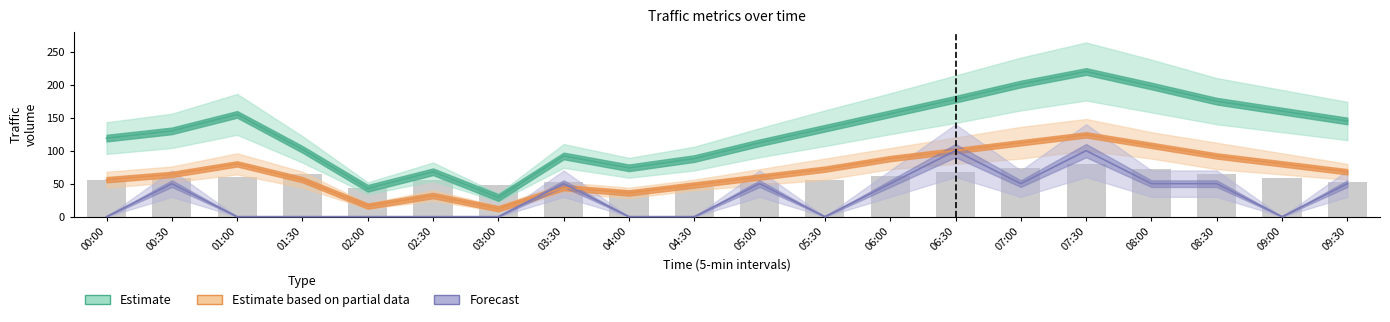

Reading right to left, transcribe all the data shown in this chart.

Estimate (col_5): 09:30=145	09:00=160	08:30=175	08:00=198	07:30=220	07:00=201	06:30=178	06:00=156	05:30=134	05:00=112	04:30=88	04:00=74	03:30=92	03:00=29	02:30=68	02:00=43	01:30=102	01:00=155	00:30=130	00:00=119
Estimate partial (col_4): 09:30=68	09:00=80	08:30=92	08:00=108	07:30=124	07:00=112	06:30=100	06:00=88	05:30=72	05:00=60	04:30=48	04:00=36	03:30=44	03:00=12	02:30=32	02:00=16	01:30=56	01:00=80	00:30=64	00:00=56
Forecast (col_8): 09:30=50	09:00=0	08:30=50	08:00=50	07:30=100	07:00=50	06:30=100	06:00=50	05:30=0	05:00=50	04:30=0	04:00=0	03:30=50	03:00=0	02:30=0	02:00=0	01:30=0	01:00=0	00:30=50	00:00=0
col_6: 09:30=52	09:00=58	08:30=65	08:00=72	07:30=80	07:00=74	06:30=68	06:00=62	05:30=56	05:00=51	04:30=45	04:00=40	03:30=52	03:00=48	02:30=55	02:00=44	01:30=64	01:00=60	00:30=58	00:00=55